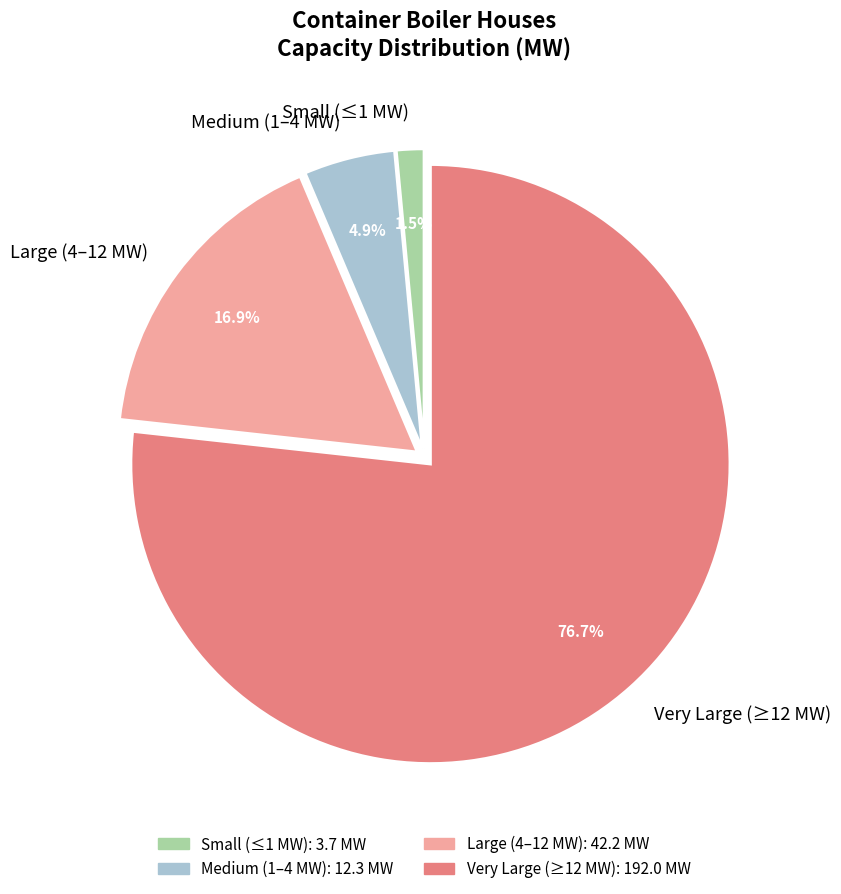

Which slice represents more than half of the pie?

Very Large (≥12 MW)